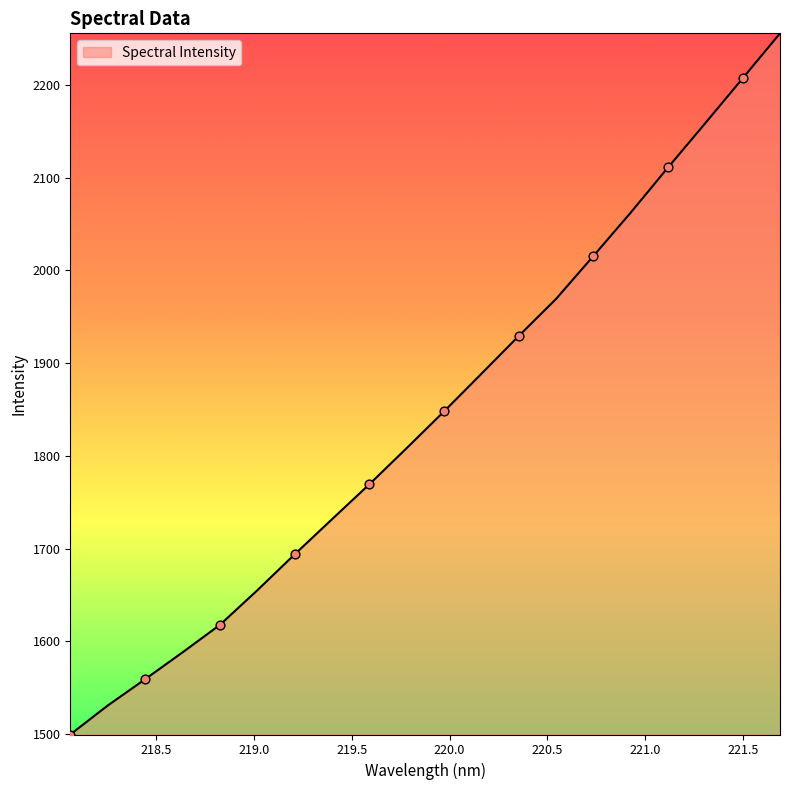

What is the difference between the maximum and minimum values?

756.0